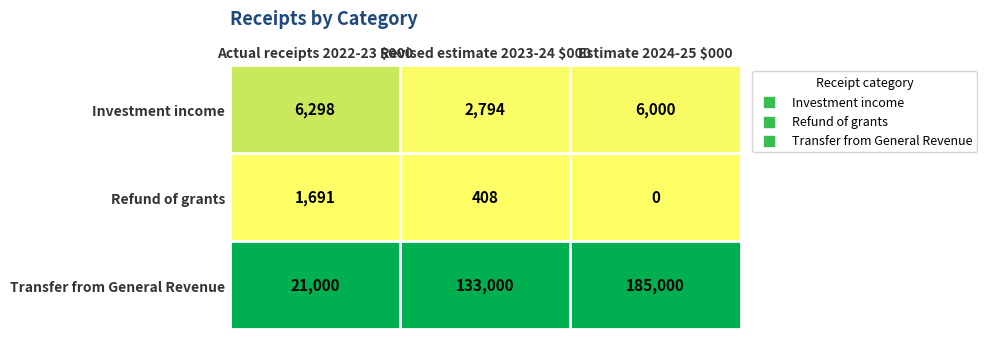

What is the sum of all Transfer from General Revenue values?

339000